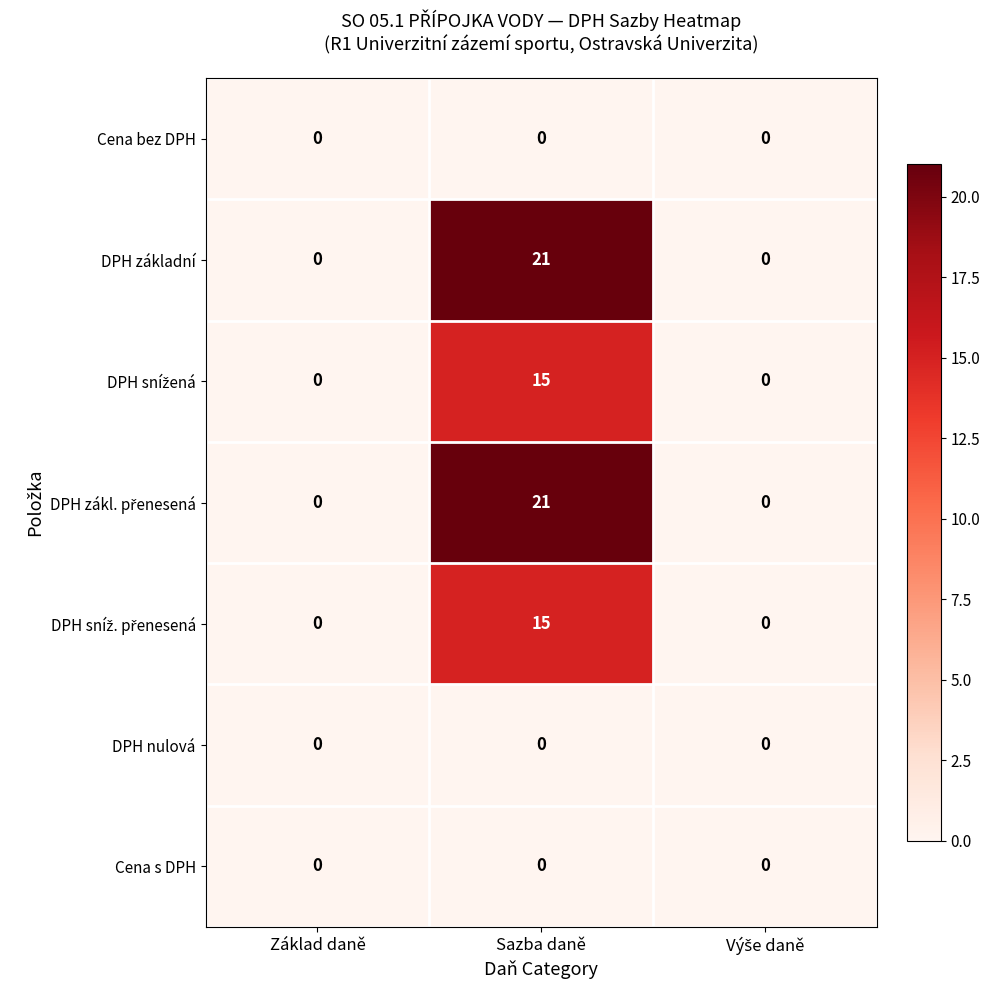

What is the maximum value shown in the chart?

21